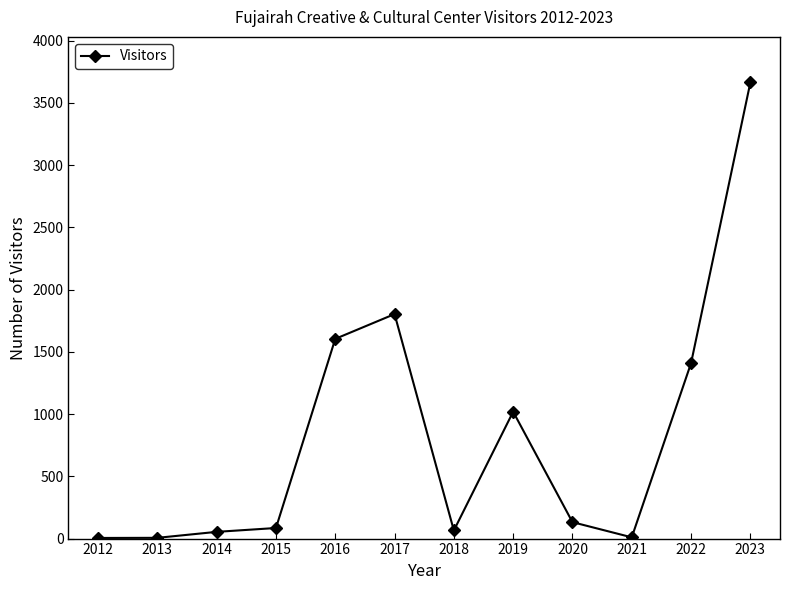

Which category has the highest value across all series?

2023